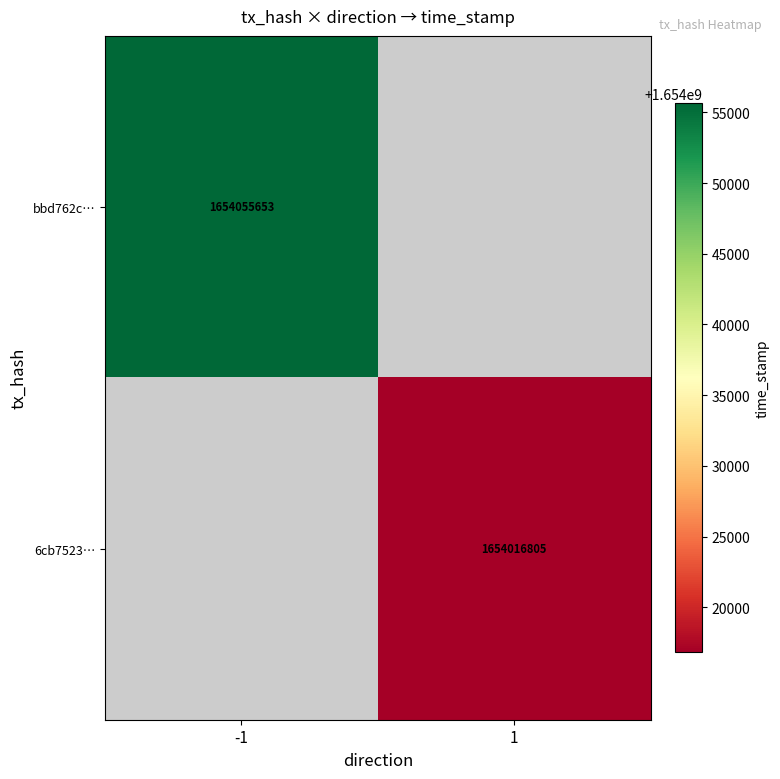

True or false: 6cb7523… has a value of 1654016805 at 1.

True